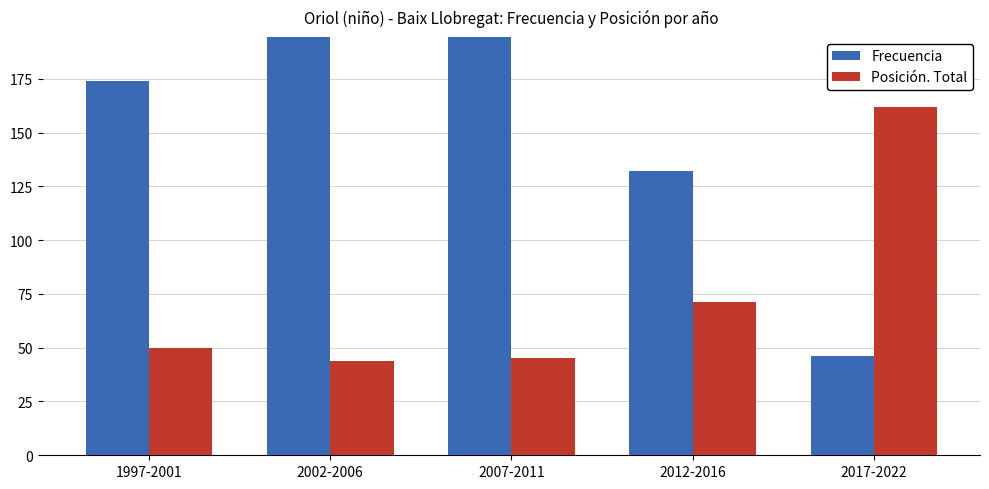

Are the bars horizontal?

No